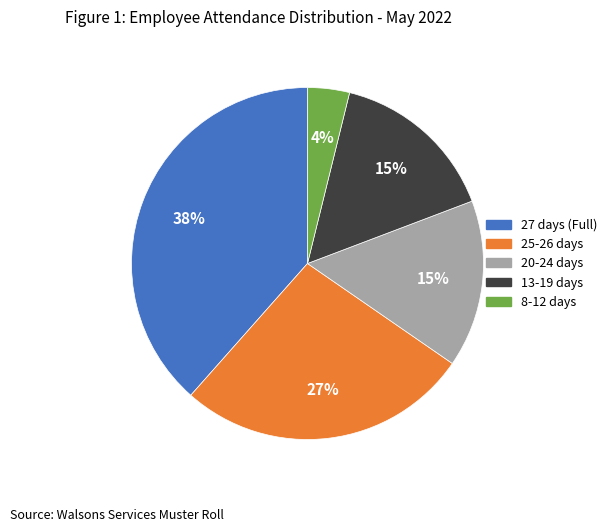

Combined, do 27 days (Full) and 8-12 days account for over 50%?

No